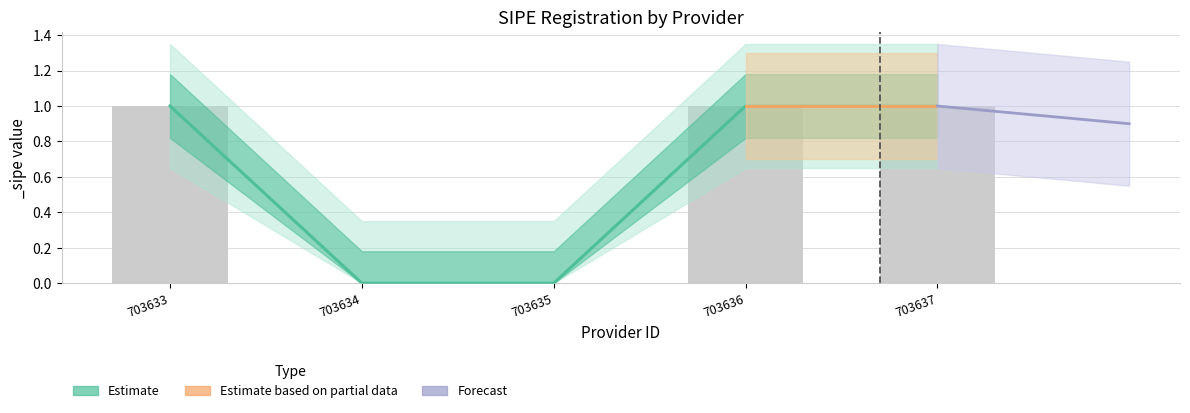

List the labels in order of value, largest first.

703633, 703636, 703637, 703634, 703635